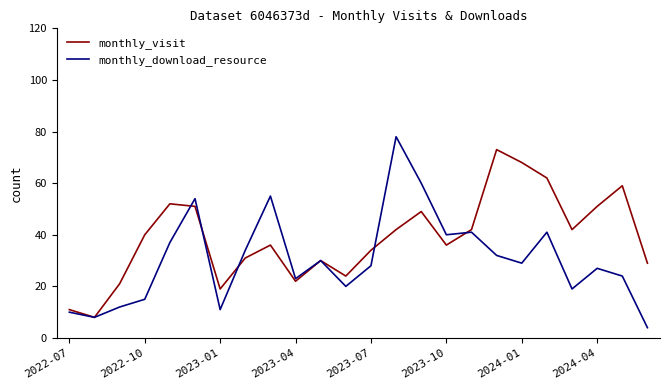

How many values in the monthly_download_resource series are below 29?

12